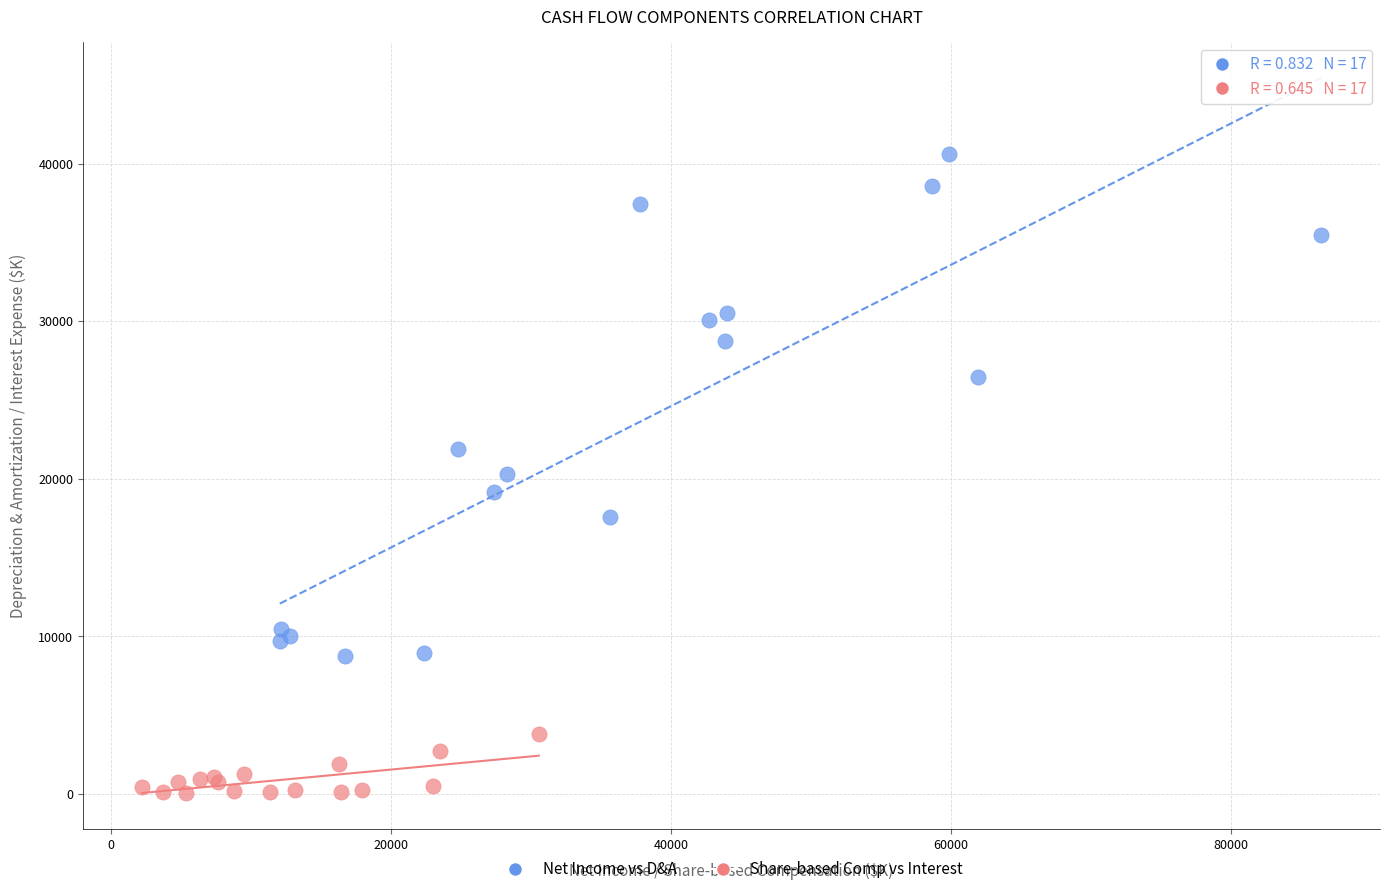

Which series has the widest spread of Y values?

Net Income vs D&A